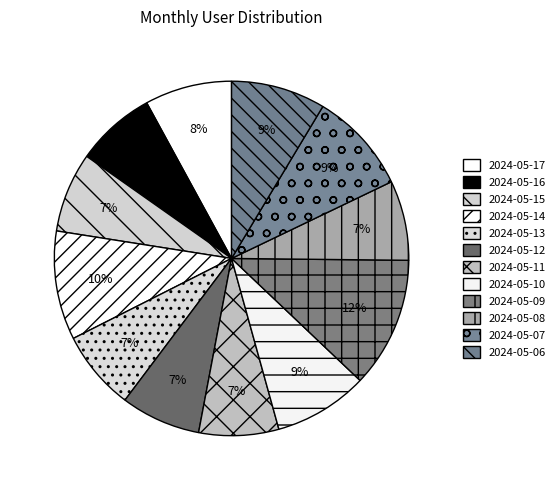

How many segments does this pie chart have?

12